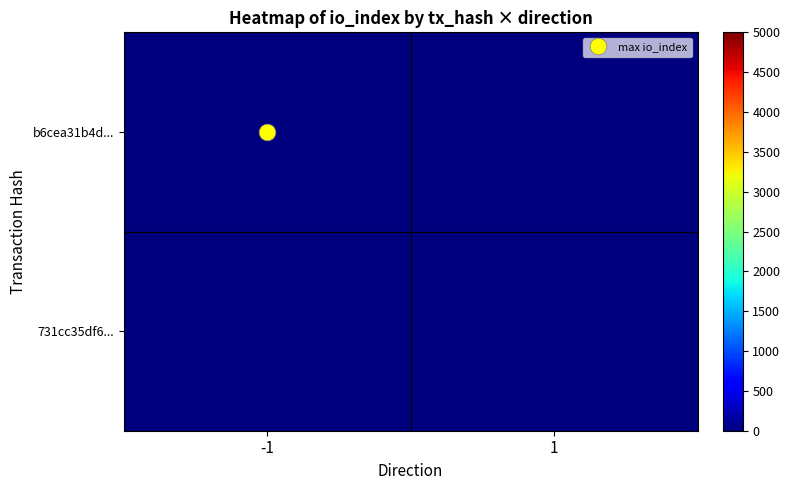

Rank the series by their average value, from highest to lowest.

b6cea31b4d..., 731cc35df6...